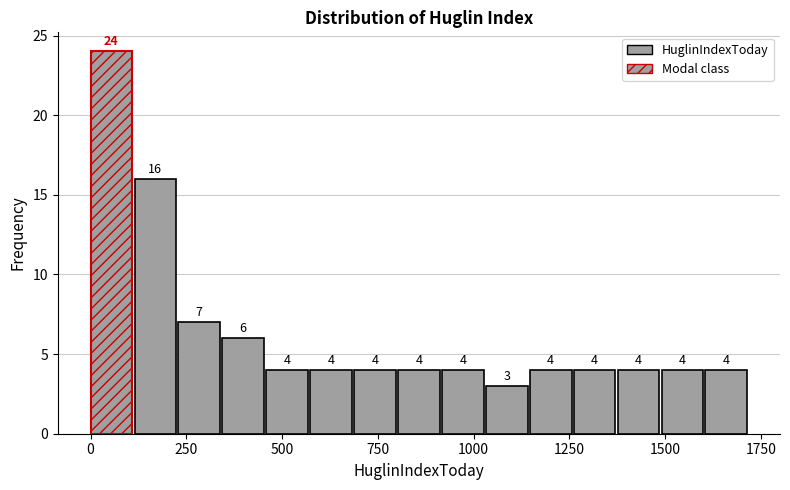

Read against the x-axis, roughly where is the centre of the tallest bar?

50